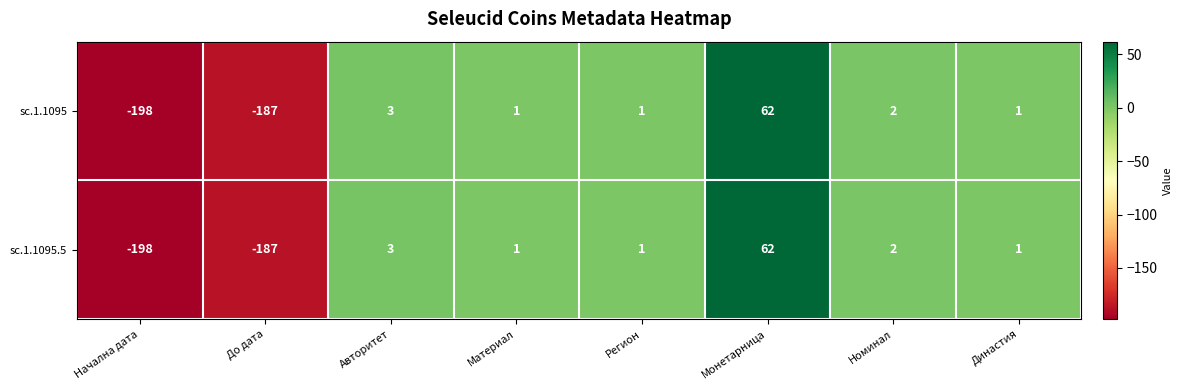

The sc.1.1095 series shows 2 at Авторитет. True or false?

False